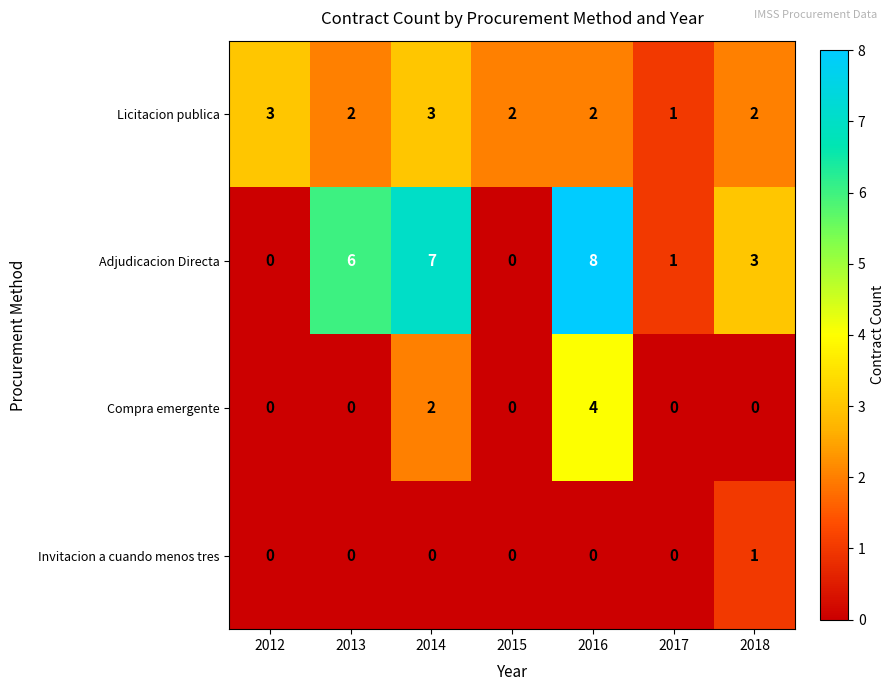

How many data points does each series have?

7